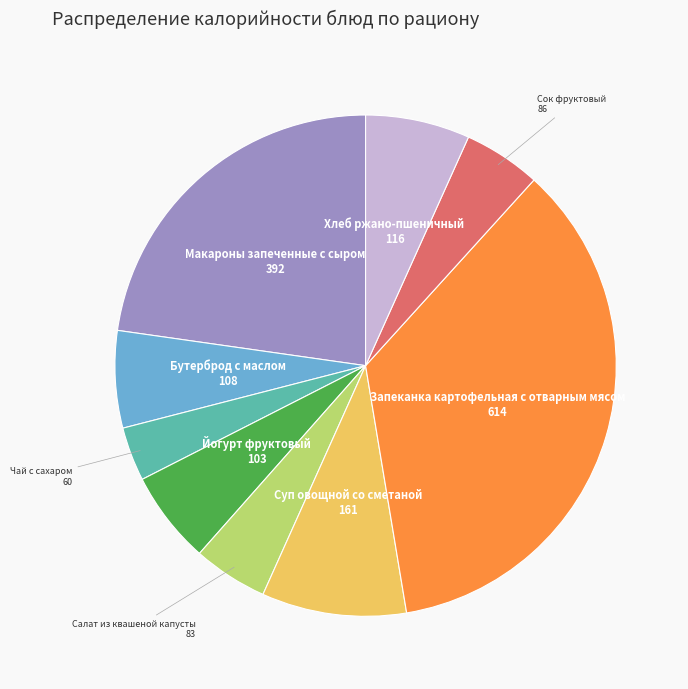

Does Хлеб ржано-пшеничный account for over 50% of the chart?

No